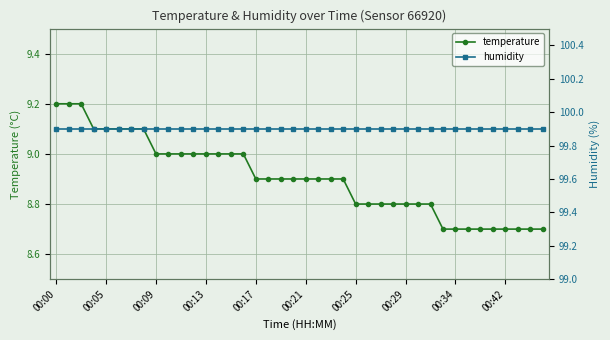

True or false: humidity and temperature intersect in this chart.

False